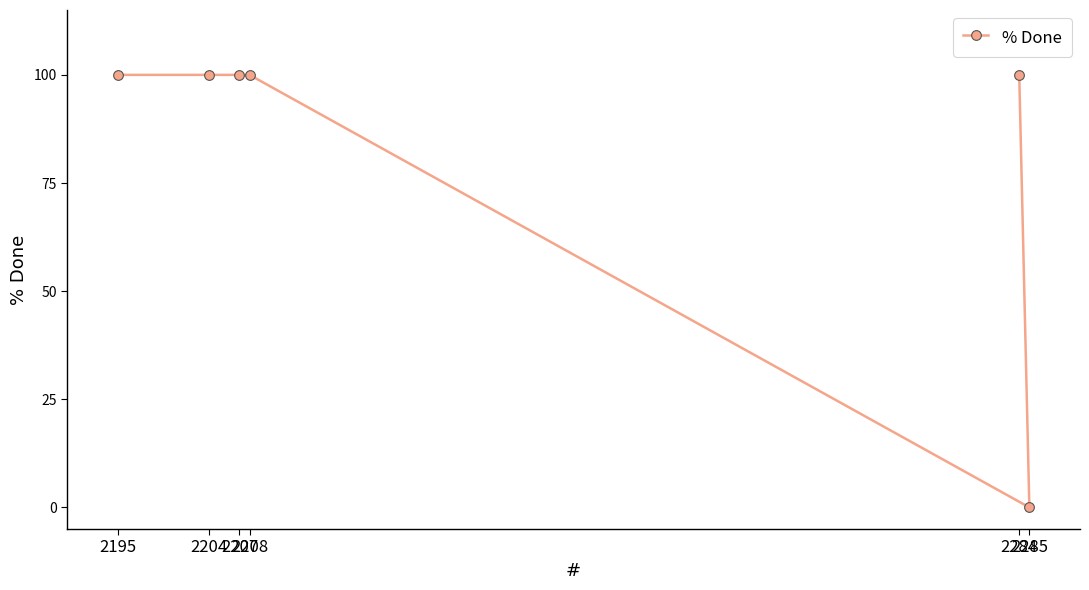

What is the value of the 4th point from the left?

100